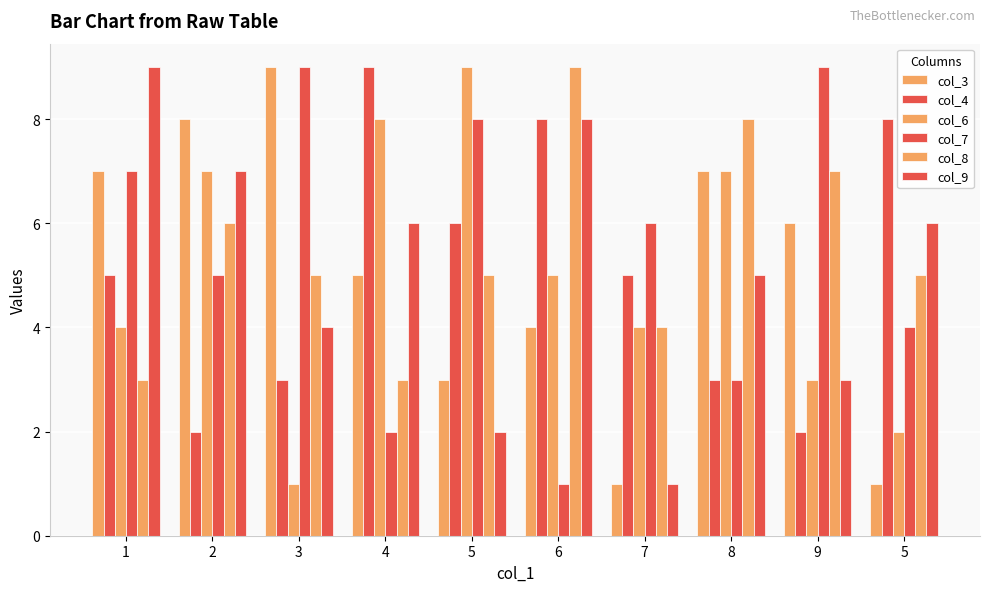

What is the label of the 8th bar from the left?

8